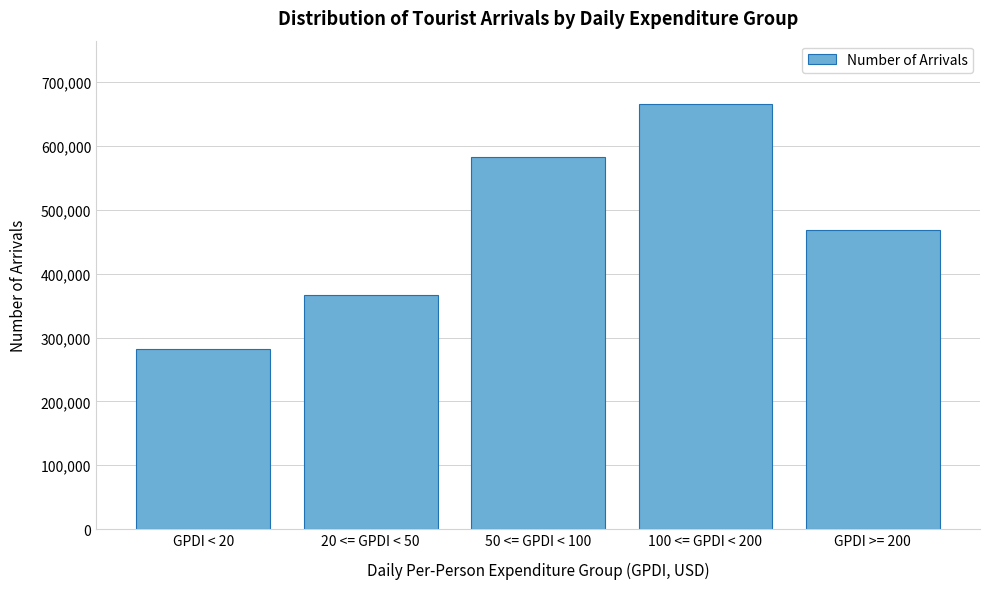

What value does the data have at 100 <= GPDI < 200?

665186.4